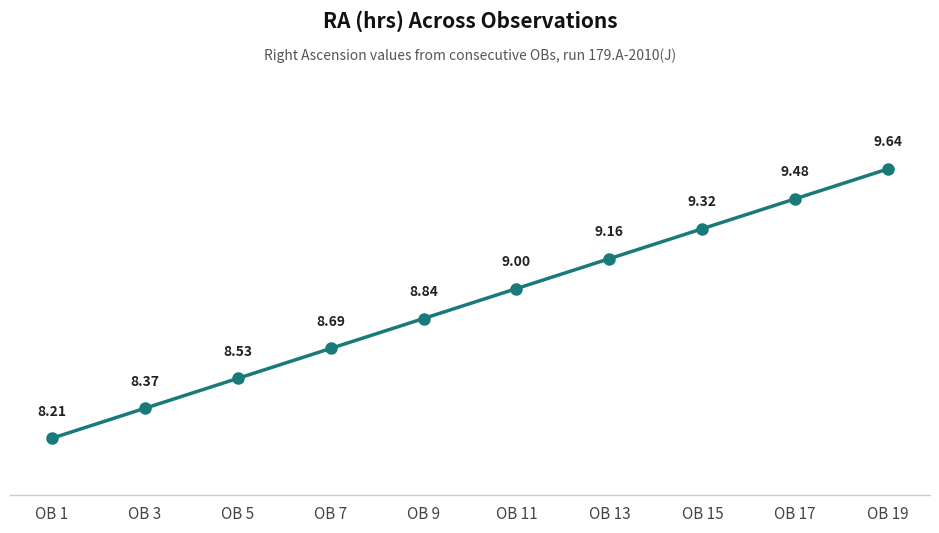

How many lines are shown in the chart?

1